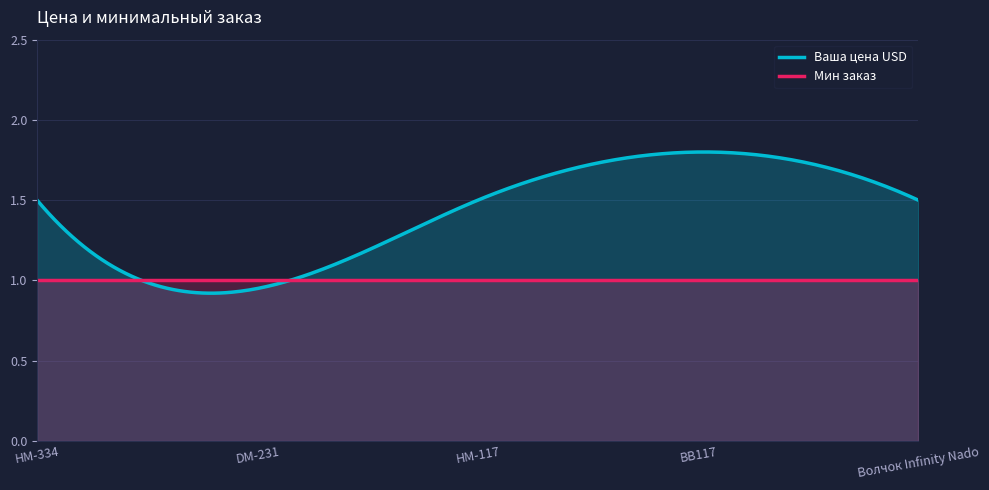

What is the highest value of the Ваша цена USD series?

1.8